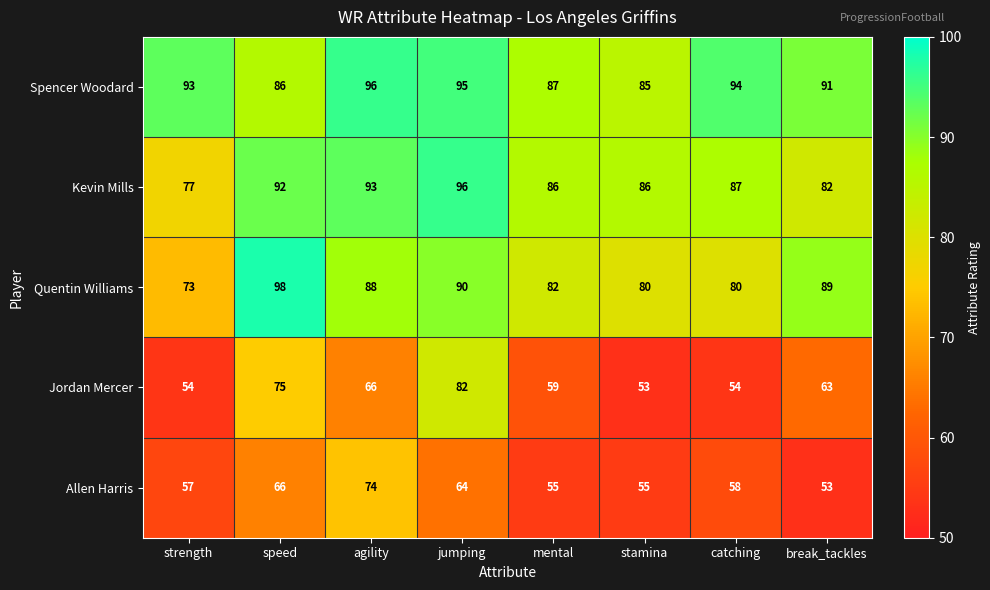

What is the spread (max minus min) of values at break_tackles?

38